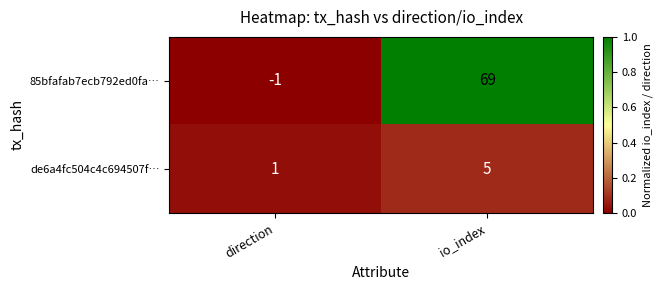

List the series in order of their overall mean, highest first.

85bfafab7ecb792ed0fa…, de6a4fc504c4c694507f…